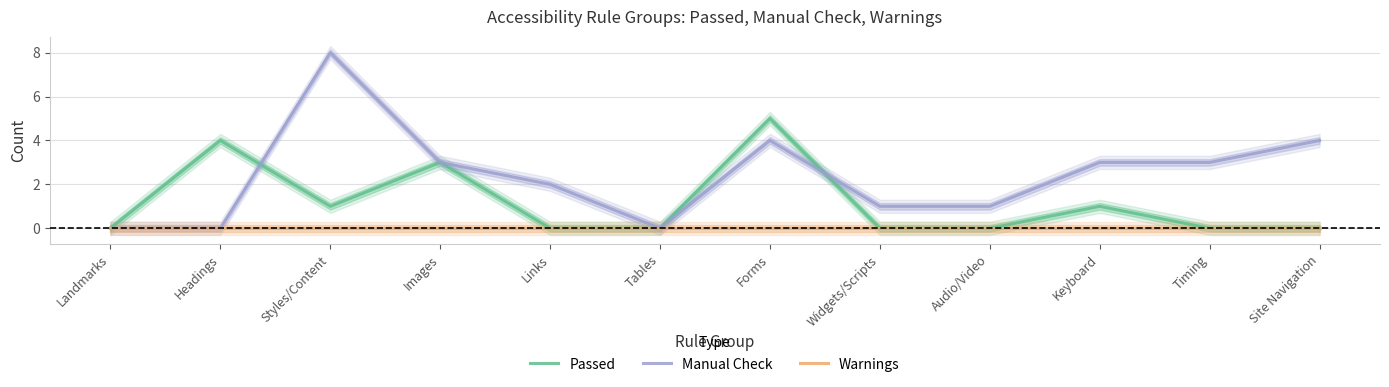

How many series are shown in this chart?

3